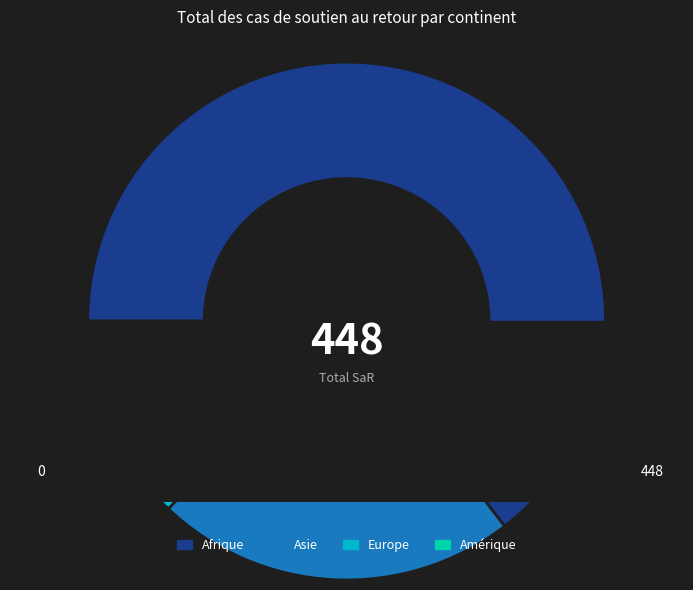

What percentage is NOT represented by Asie?

77.5%